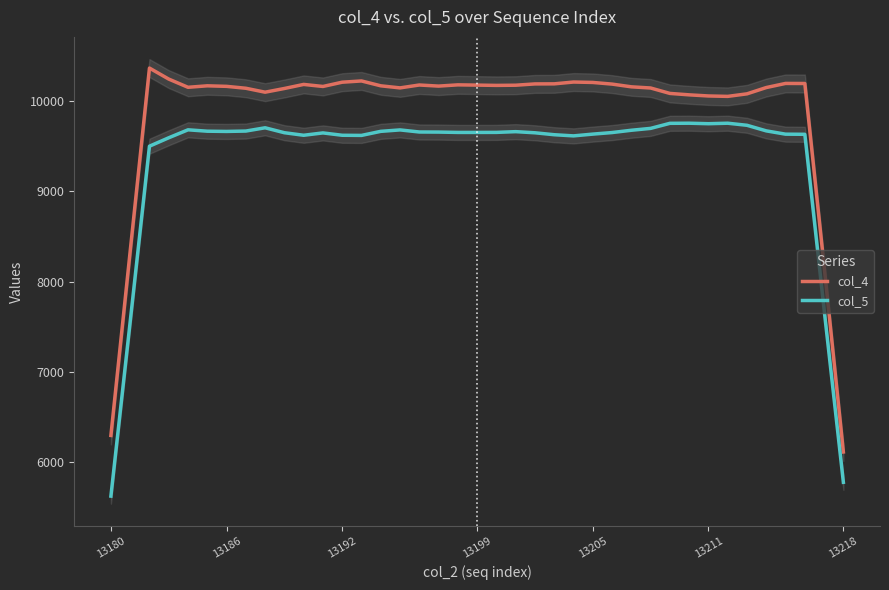

What value does the col_5 series have at 22?

9649.0